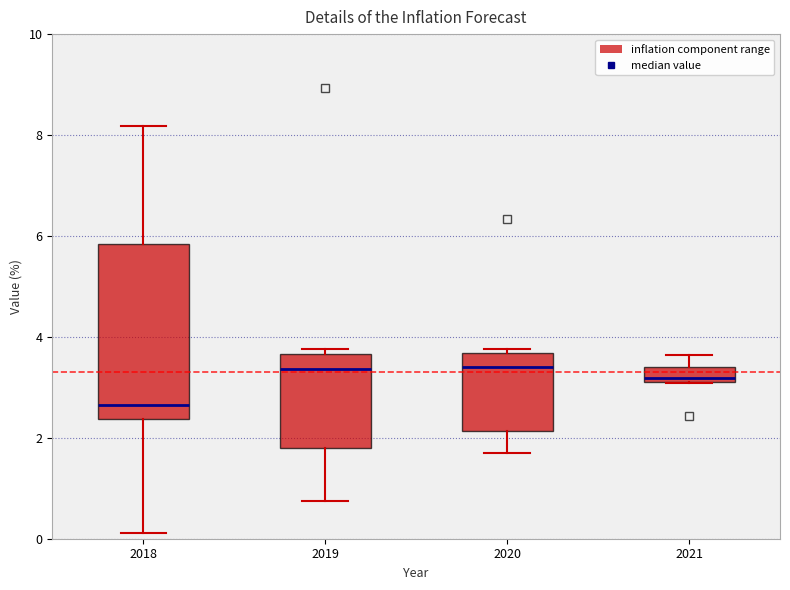

Where does the median line of the box at x = 2020 sit on the y-axis? The values are not printed on the chart, so give them approximately, as read against the axis.

3.4